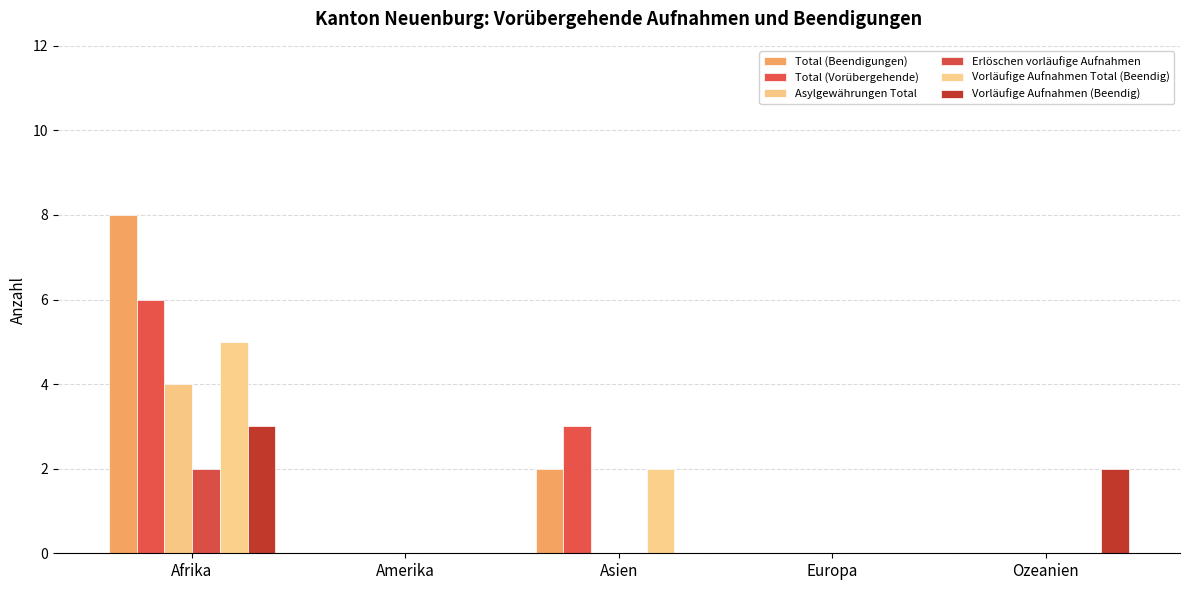

The value of Erlöschen vorläufige Aufnahmen at Afrika is 1. True or false?

False